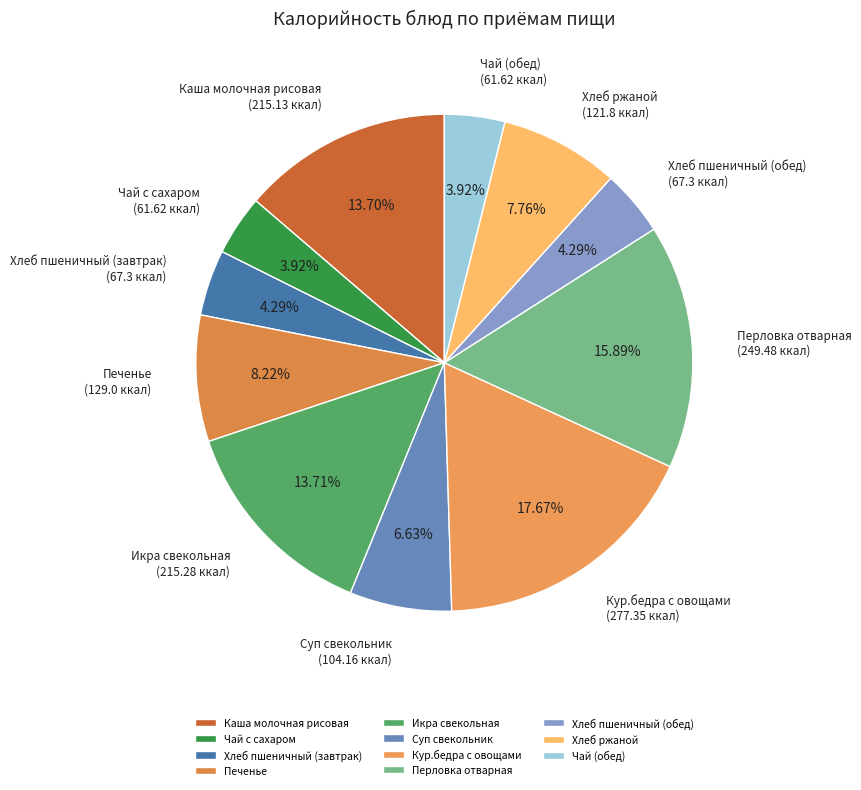

How many segments does this pie chart have?

11